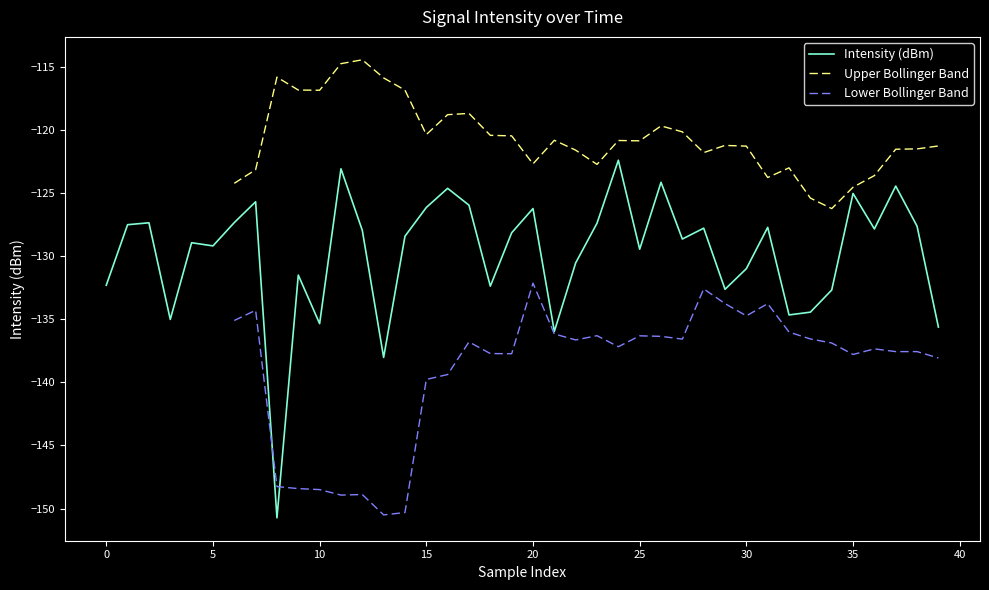

How many data points in Upper Bollinger Band are less than -121?

17